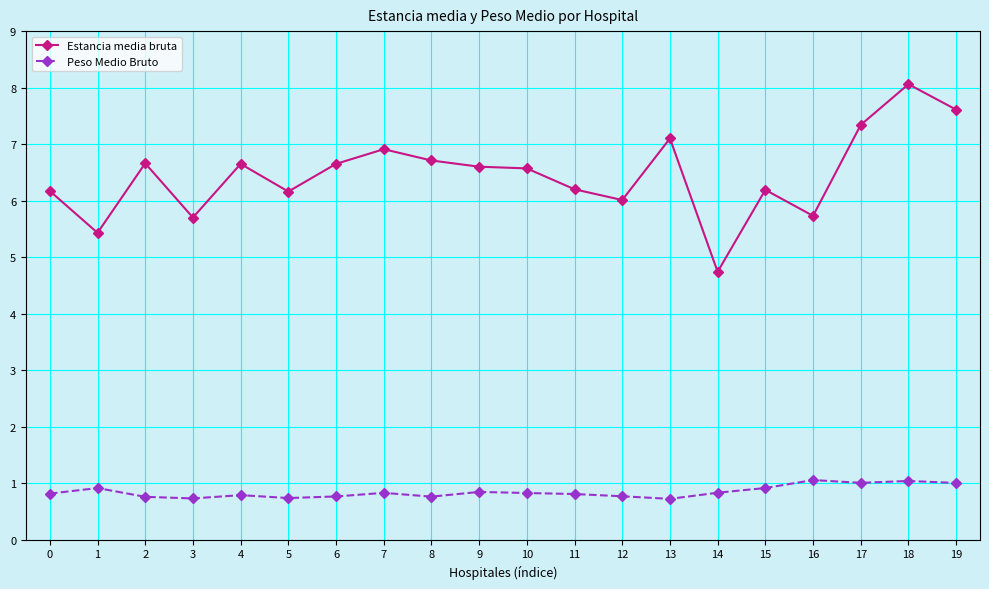

Between 1 and 8, which series saw the biggest shift?

Estancia media bruta